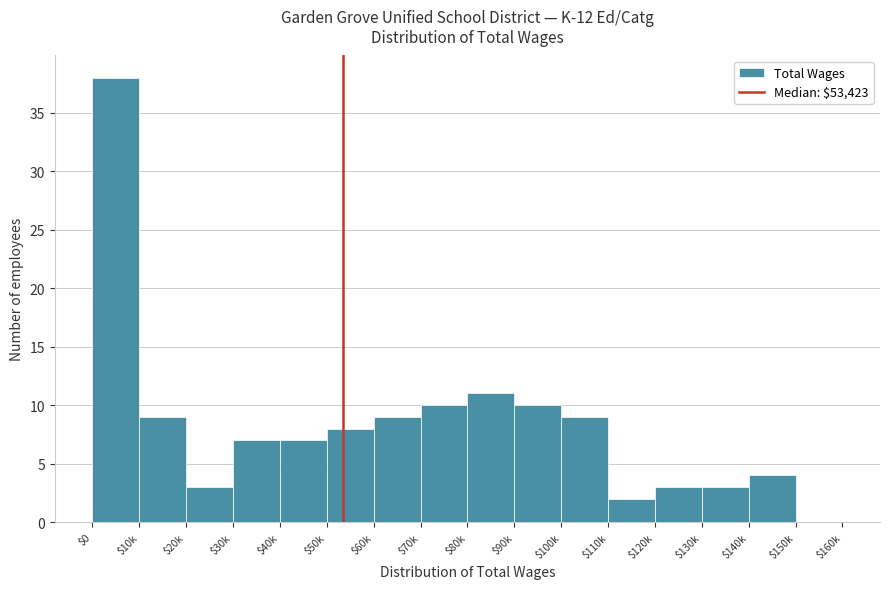

Which category has the highest value across all series?

$0